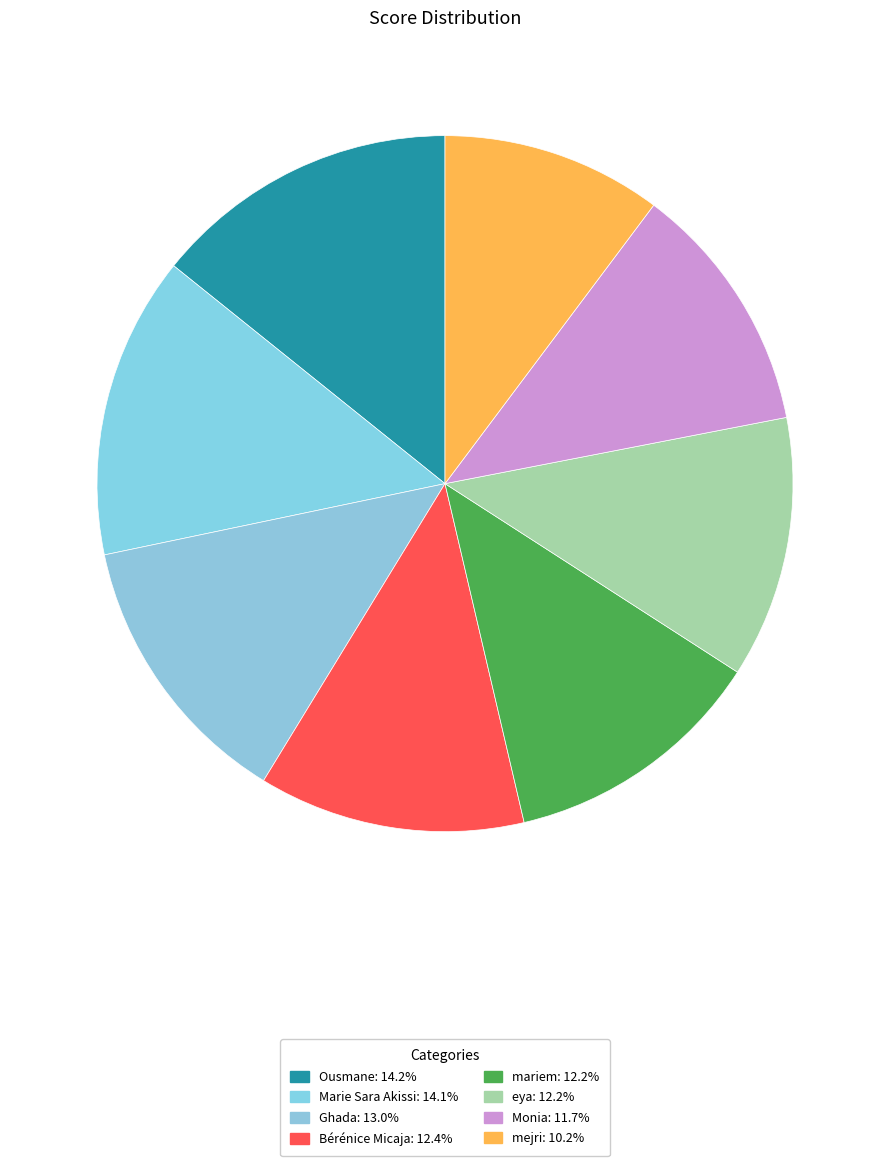

How many segments does this pie chart have?

8